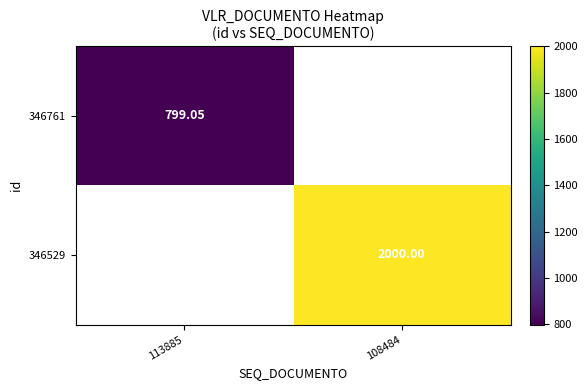

What is the maximum value for 346761?

799.0